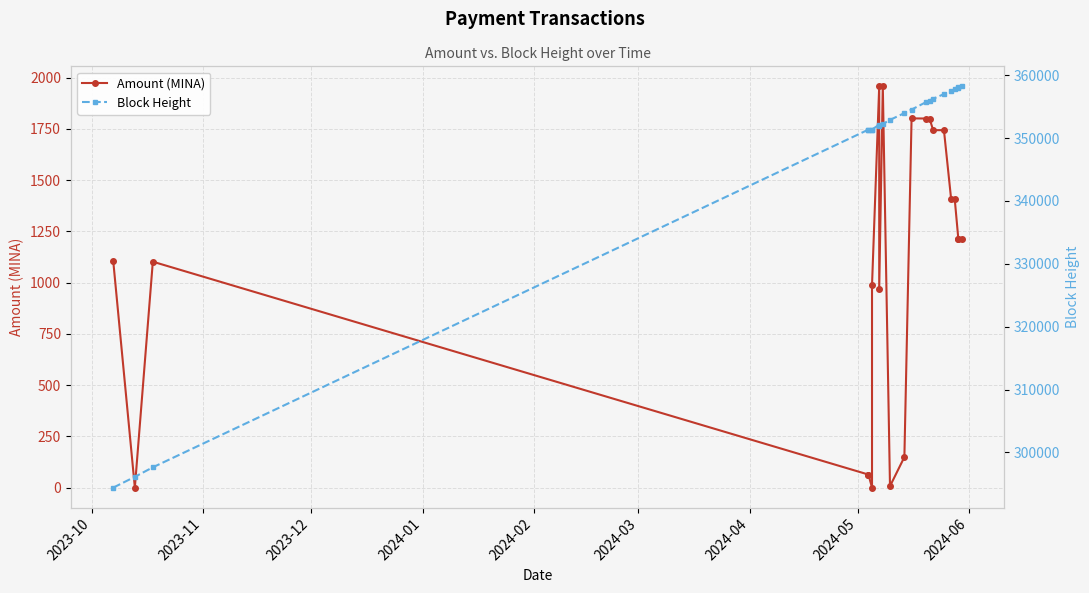

Reading left to right, extract all data points from this chart.

Amount (MINA): 1103.2	0.0	1102.0	63.7	63.7	0.0	987.2	1957.0	969.8	1957.0	7.0	149.0	1801.0	1800.3	1800.3	1743.5	1743.5	1407.5	1407.5	1214.1	1214.1	1211.1
Block Height: 294415.0	296131.0	297643.0	351344.0	351343.0	351357.0	351356.0	352135.0	351952.0	352234.0	352889.0	353970.0	354533.0	355707.0	355963.0	356249.0	356994.0	357504.0	357726.0	358086.0	358029.0	358217.0